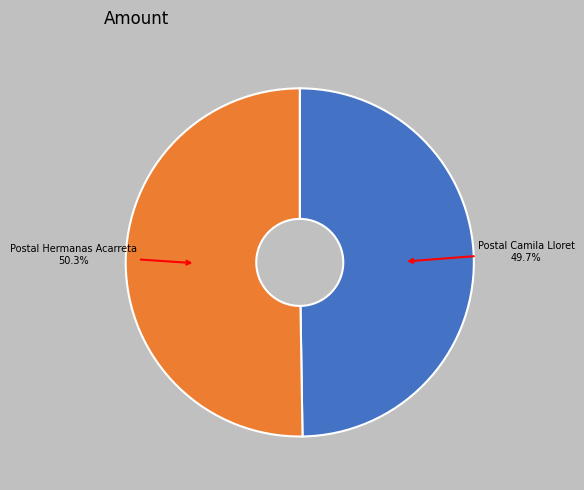

Count the number of slices in the pie.

2